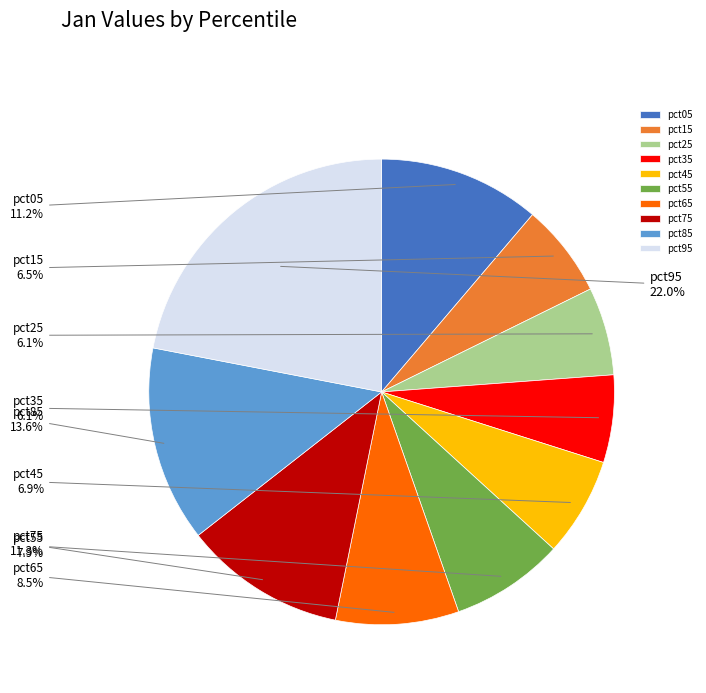

Which has a higher value, pct45 or pct75?

pct75